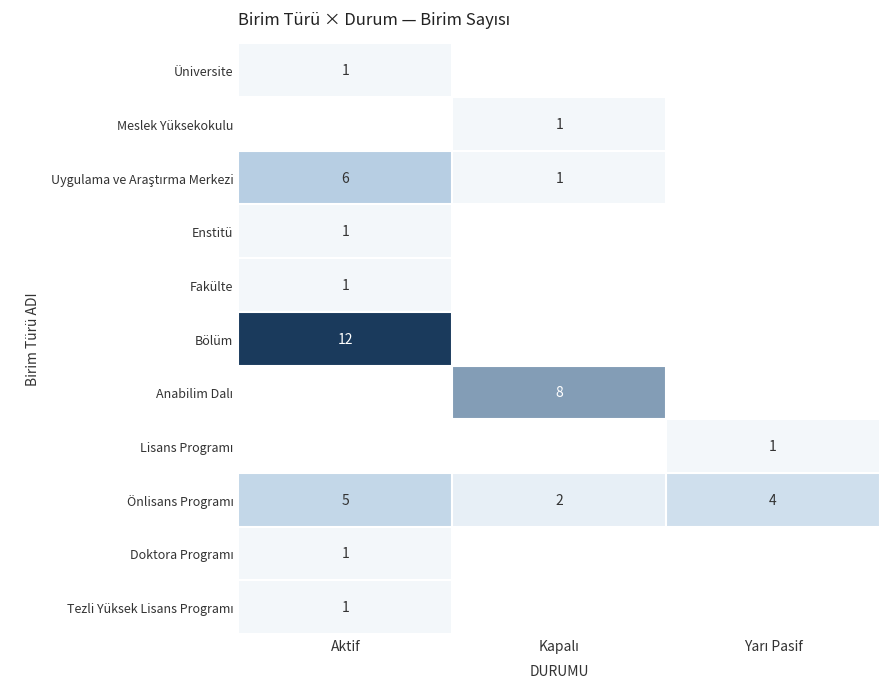

How many categories are shown in the chart?

3